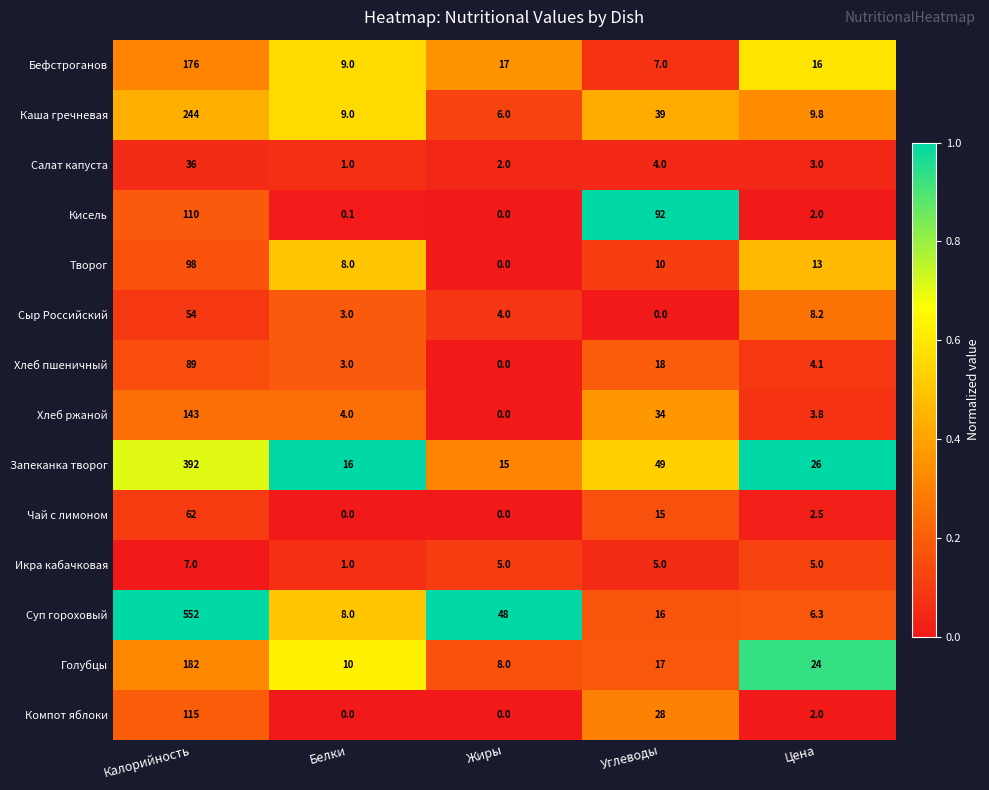

Between Углеводы and Цена, which series saw the biggest shift?

Кисель